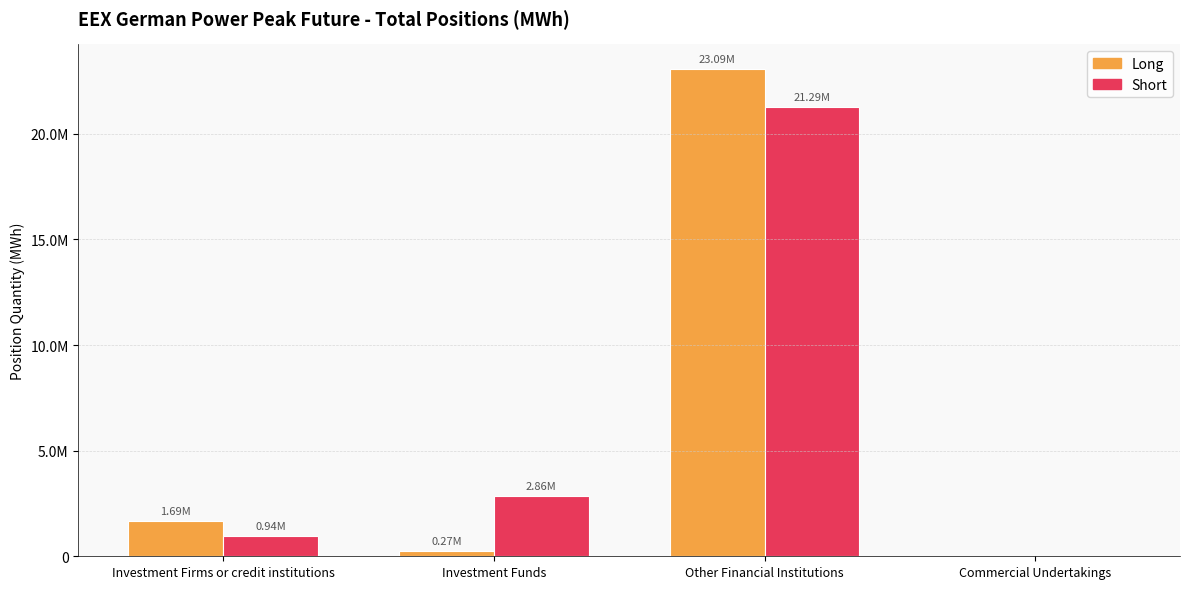

Are the bars horizontal?

No